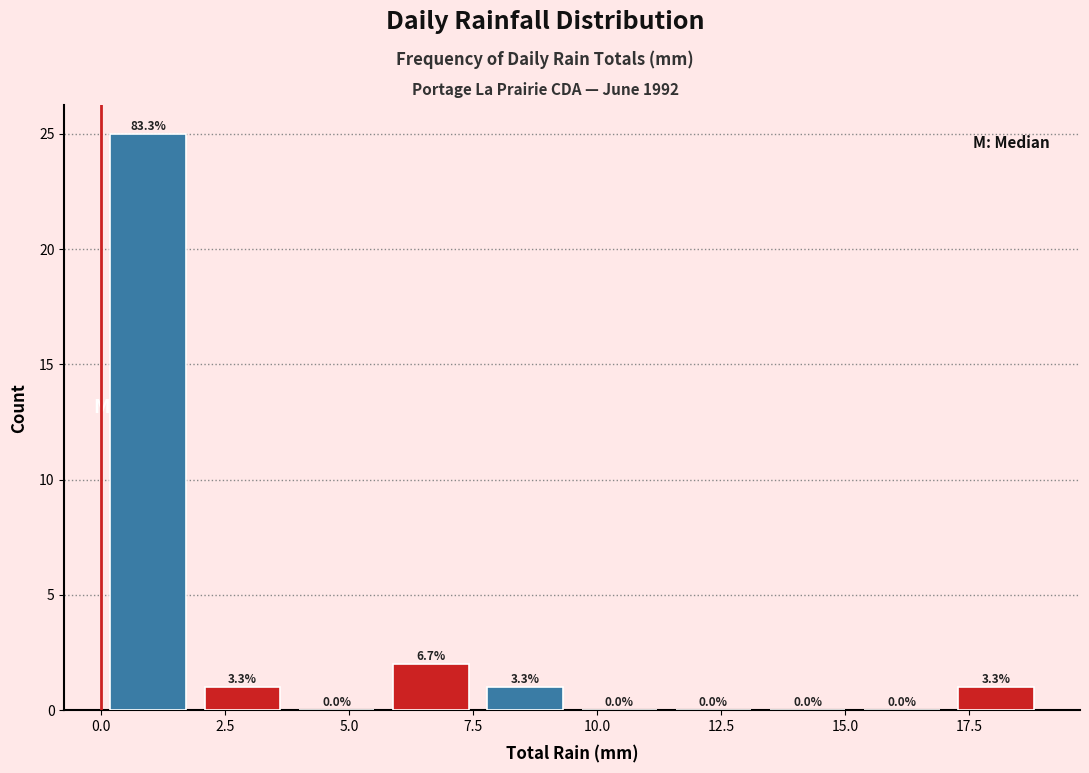

Around what value on the x-axis is the tallest bar? Give the approximate position of its centre, as read against the axis.

1.0